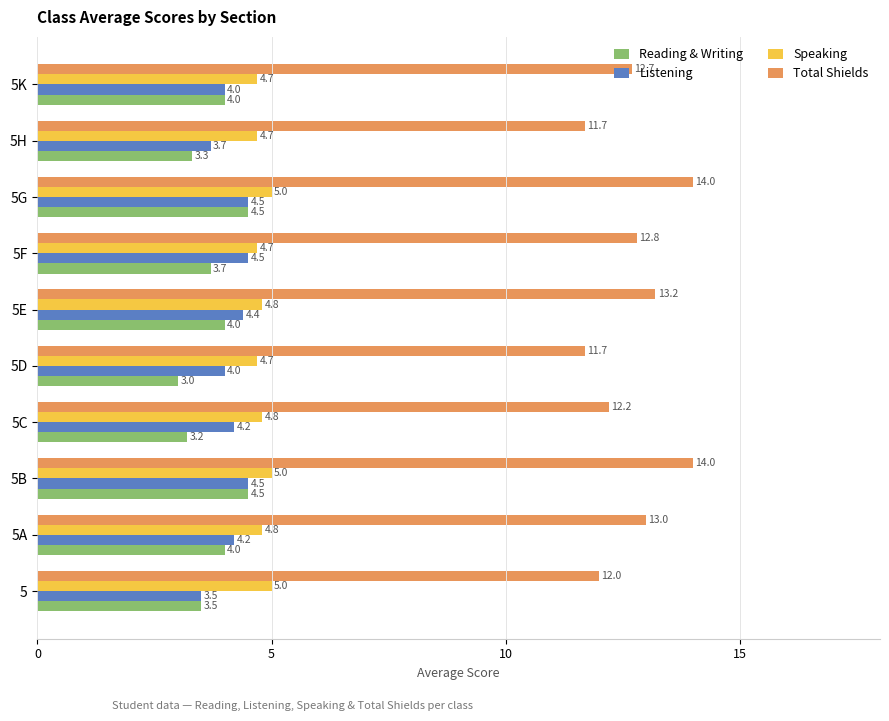

The Total Shields series shows 16.7 at 5H. True or false?

False